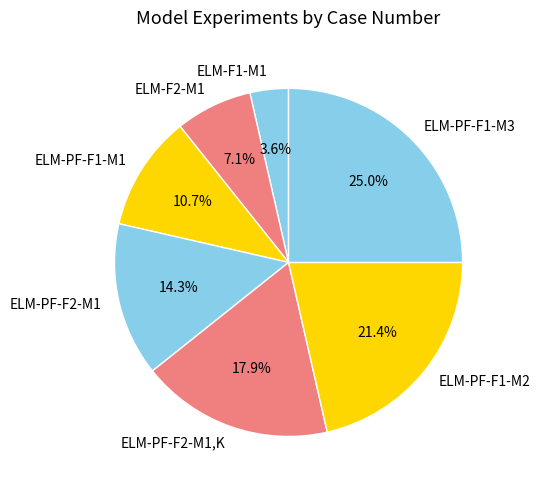

Rank the categories by value from highest to lowest.

ELM-PF-F1-M3, ELM-PF-F1-M2, ELM-PF-F2-M1,K, ELM-PF-F2-M1, ELM-PF-F1-M1, ELM-F2-M1, ELM-F1-M1